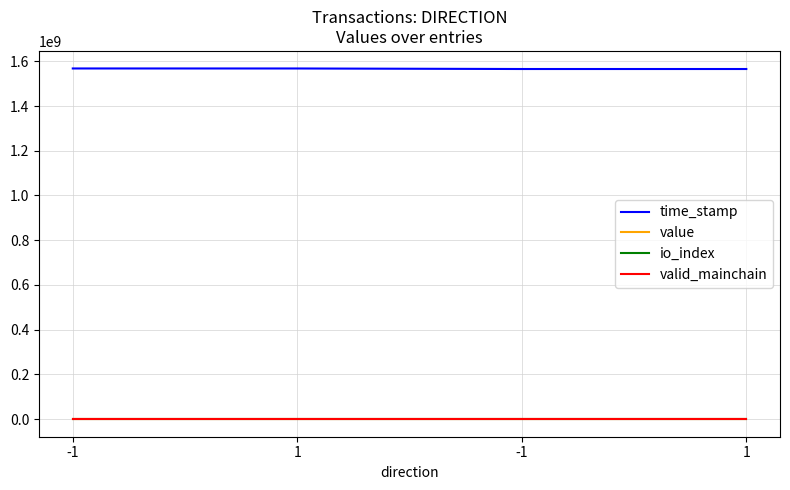

What are all the series names shown in the legend?

time_stamp, value, io_index, valid_mainchain